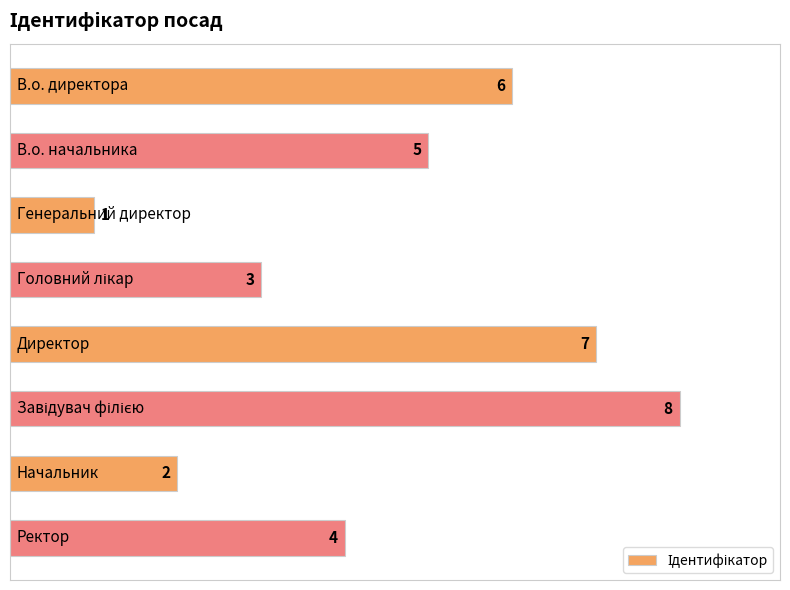

What is the sum of all values?

36